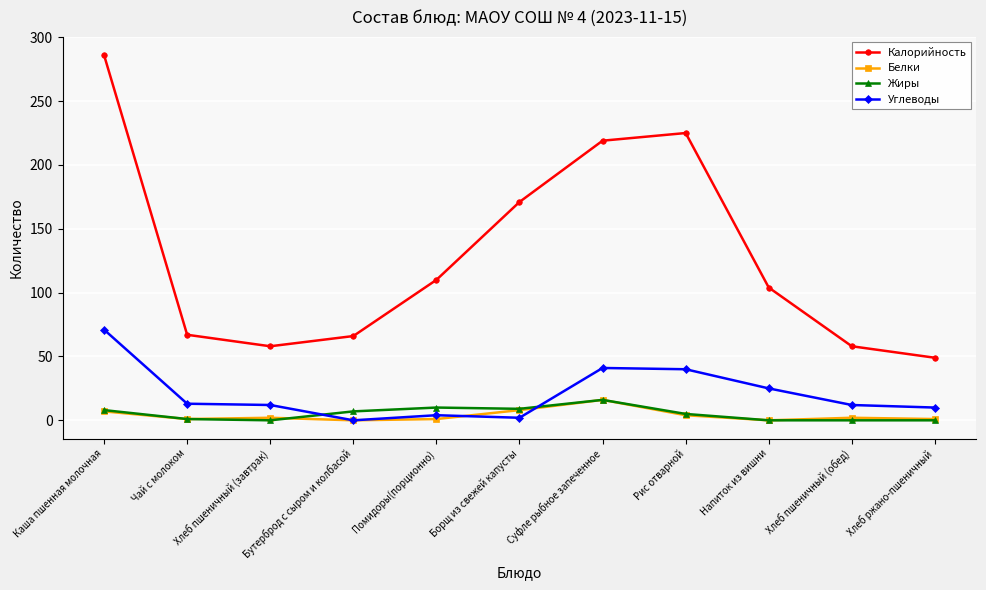

True or false: Углеводы has a value of 35 at Бутерброд с сыром и колбасой.

False